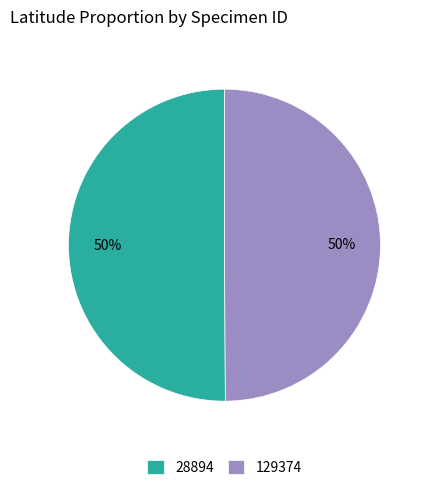

Approximately how many times larger is the value at 28894 compared to 129374?

1.0